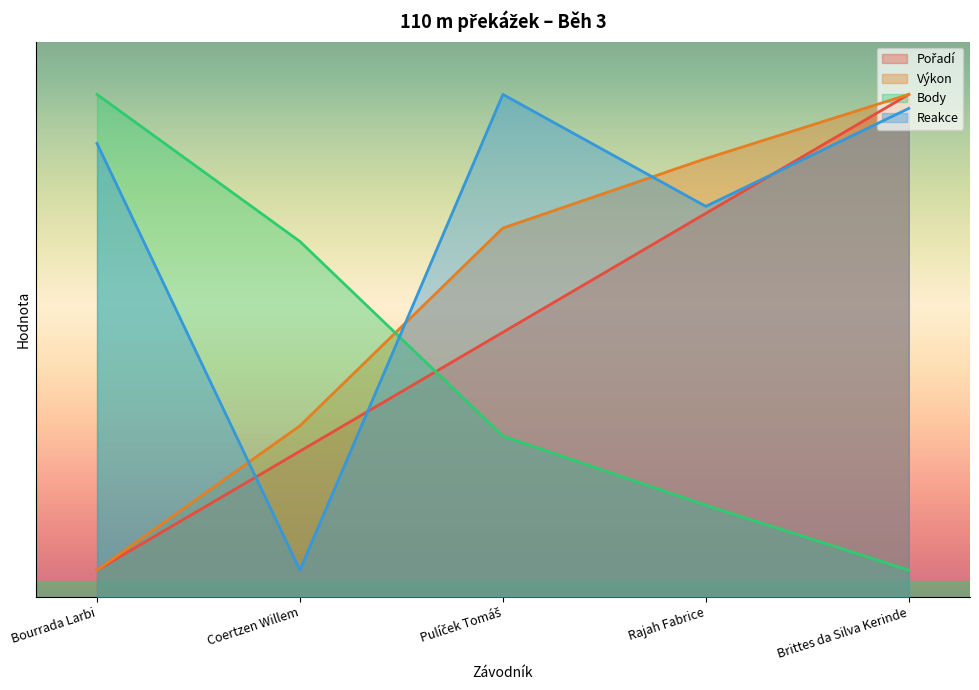

List the series in order of their peak value, highest first.

Pořadí, Výkon, Body, Reakce